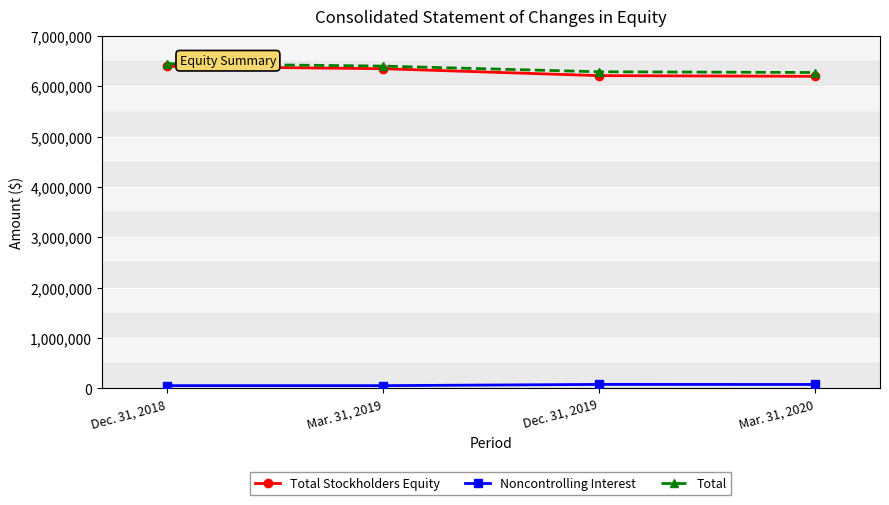

Which series changed the most between Mar. 31, 2019 and Mar. 31, 2020?

Total Stockholders Equity